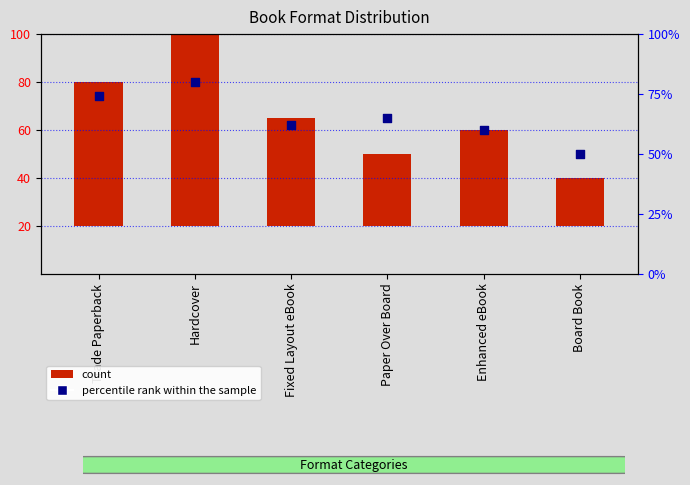

Which has a higher value, Board Book or Enhanced eBook?

Enhanced eBook